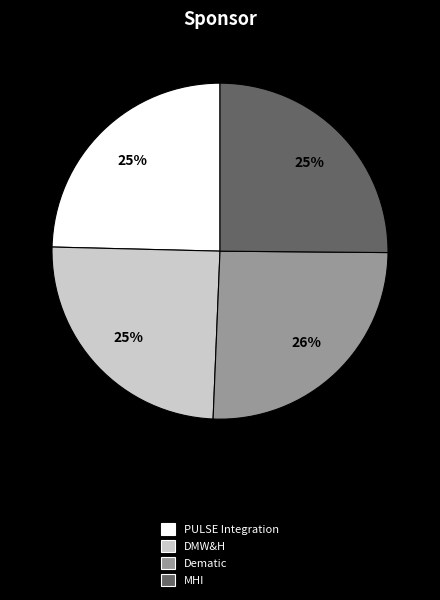

The MHI slice represents 25% of the pie. True or false?

True